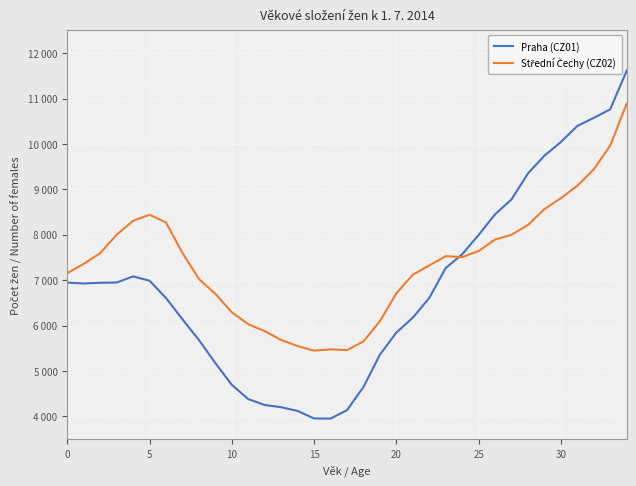

What is the greatest value displayed?

11612